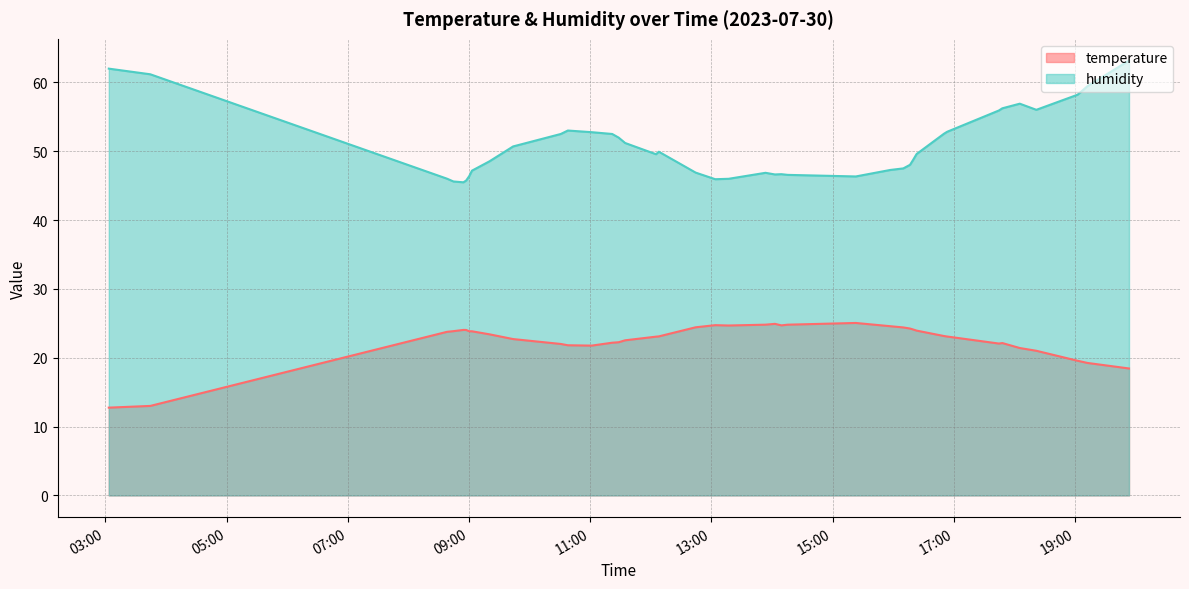

True or false: temperature and humidity cross at least once.

False